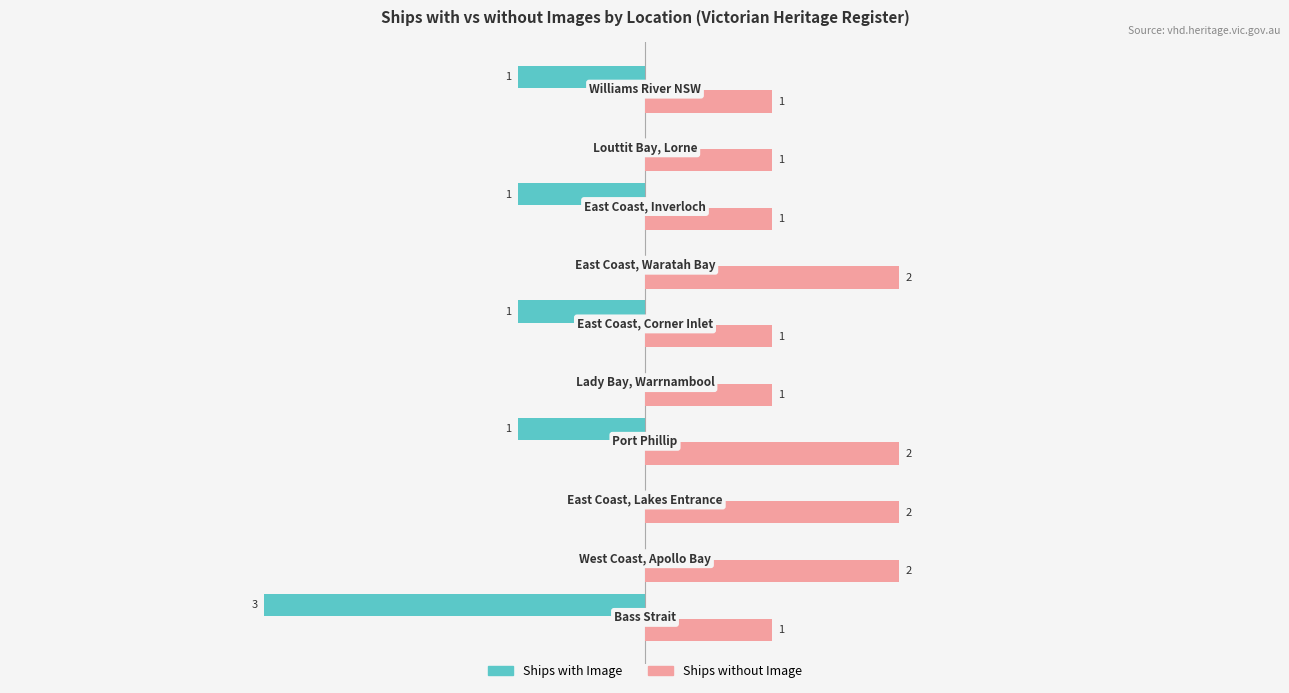

What are all the series names shown in the legend?

Ships with Image, Ships without Image